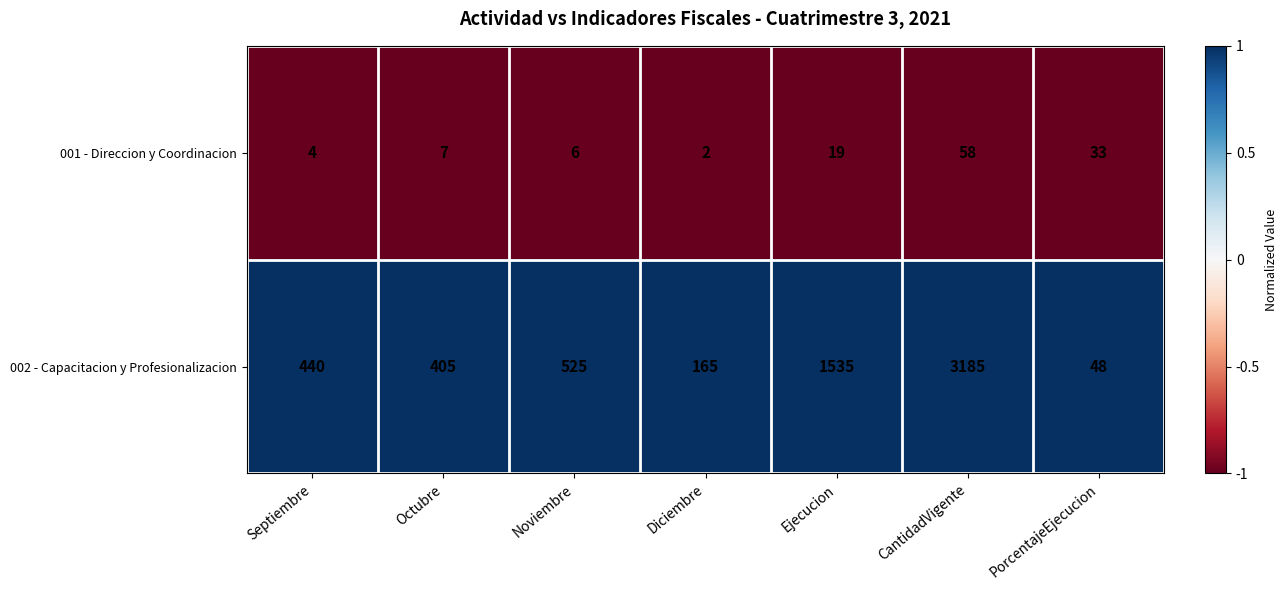

Reading left to right, list all the values displayed in this chart.

001 - Direccion y Coordinacion: 4	7	6	2	19	58	33
002 - Capacitacion y Profesionalizacion: 440	405	525	165	1535	3185	48